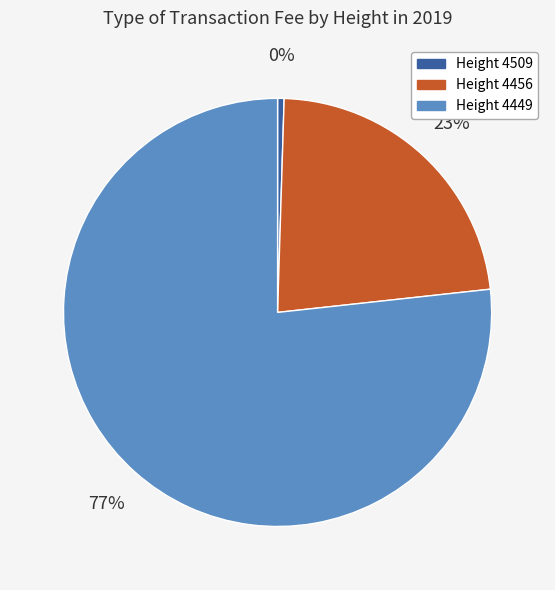

Is there any slice that represents more than half of the pie?

Yes